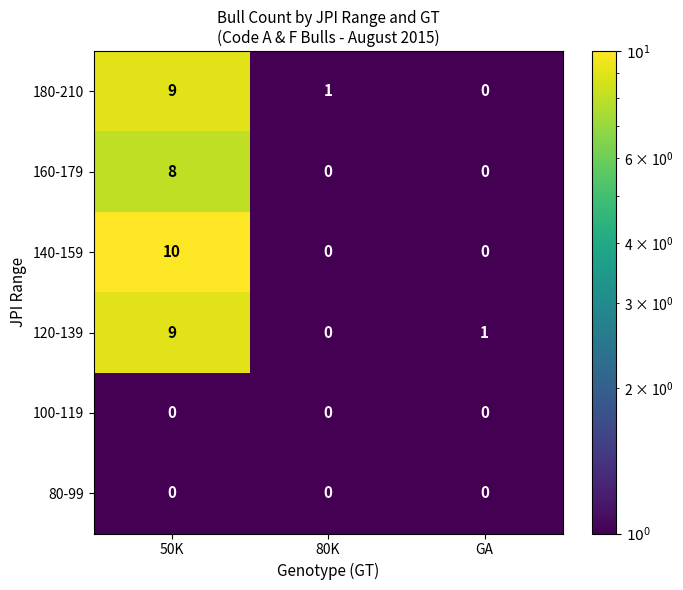

The value of 140-159 at 80K is -4. True or false?

False